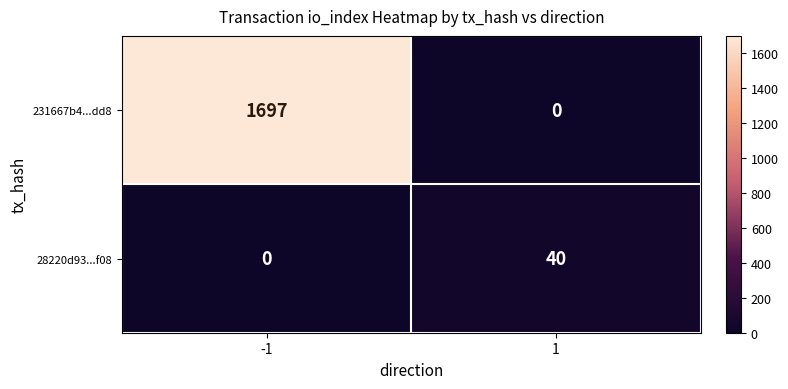

Between -1 and 1, which series saw the biggest shift?

231667b4...dd8